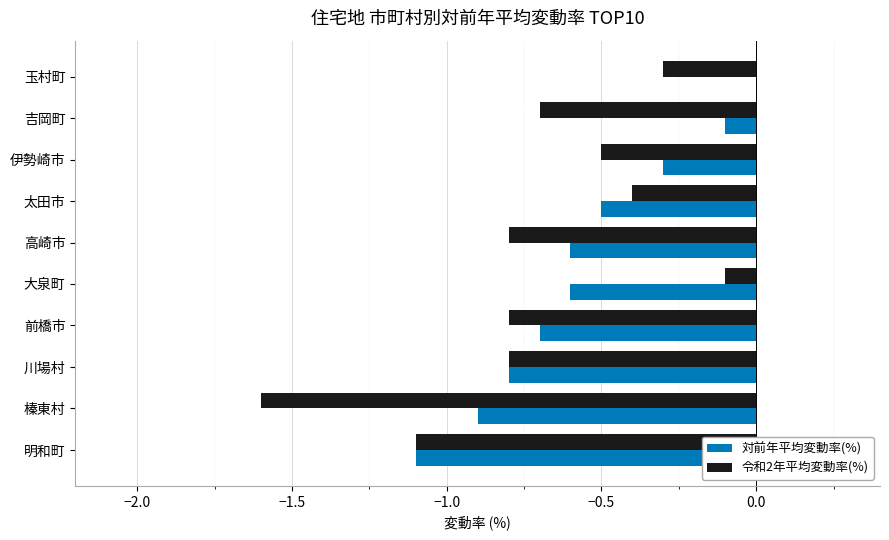

What is the sum of the 令和2年平均変動率(%) values at 榛東村 and 大泉町?

-1.7